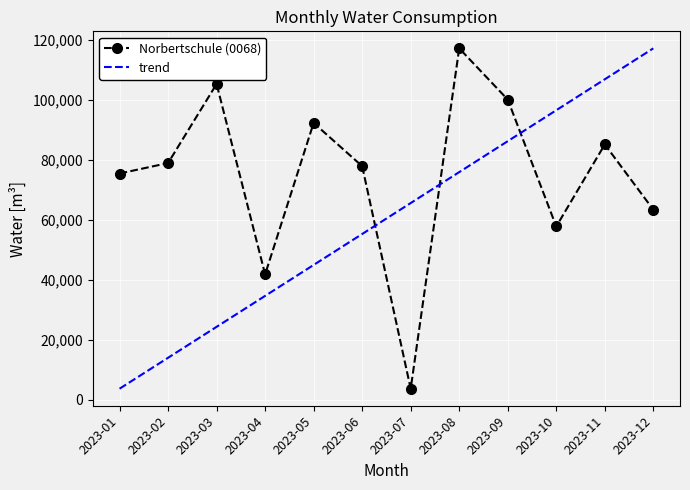

Is it true that the value at 2023-04 is 41770?

True